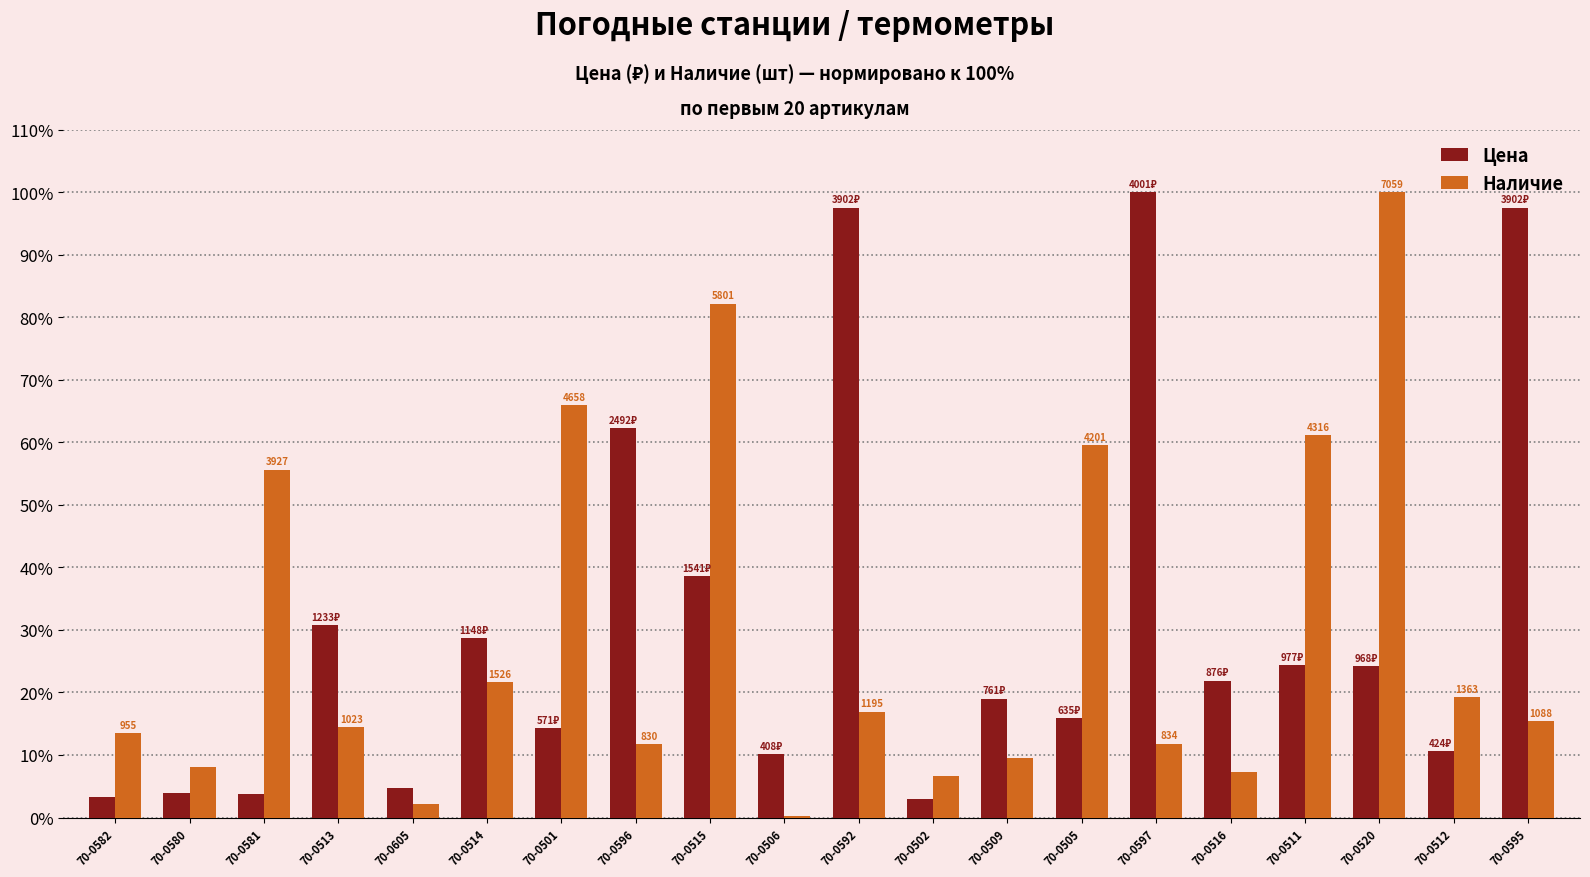

The Наличие series shows 61.1 at 70-0511. True or false?

True